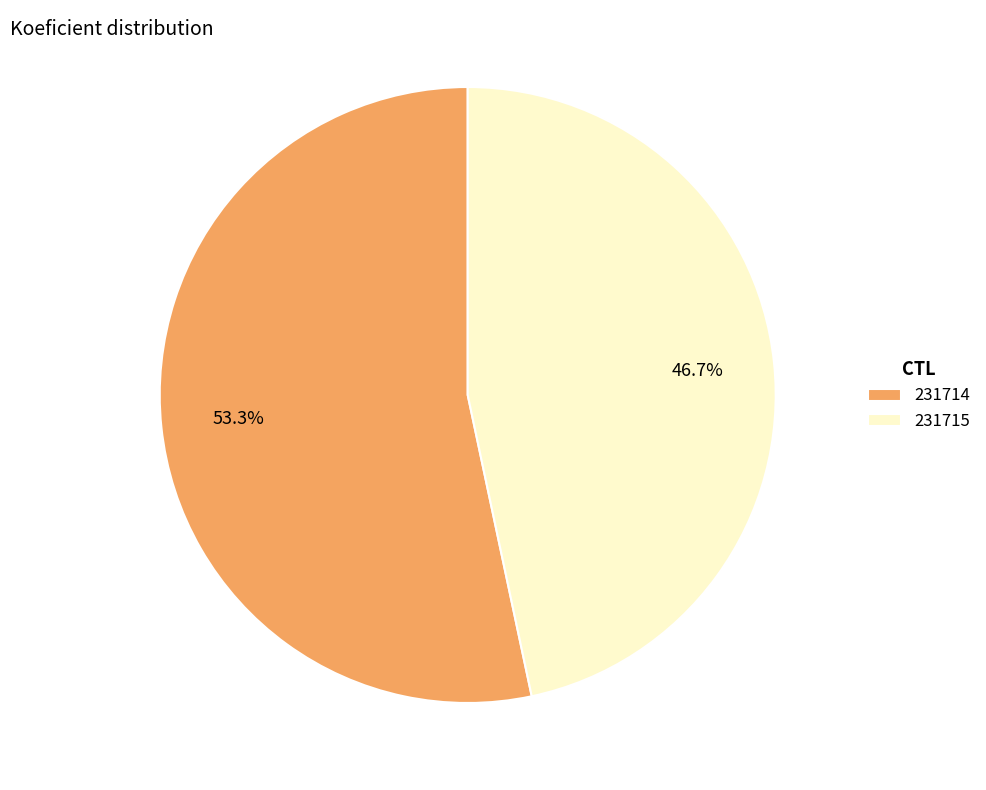

To the nearest percent, what is the combined percentage of 231714 and 231715?

100%